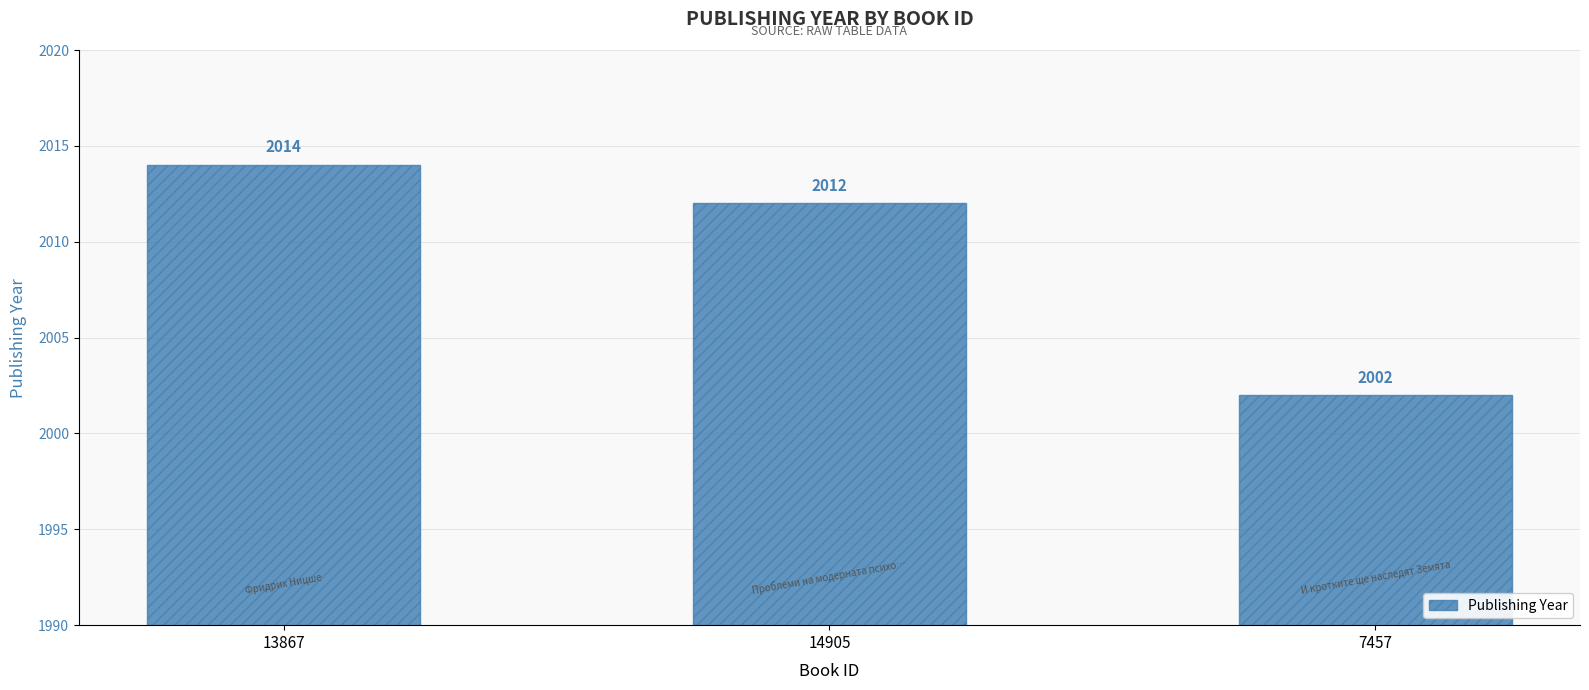

What is the change in value from 13867 to 7457?

-12